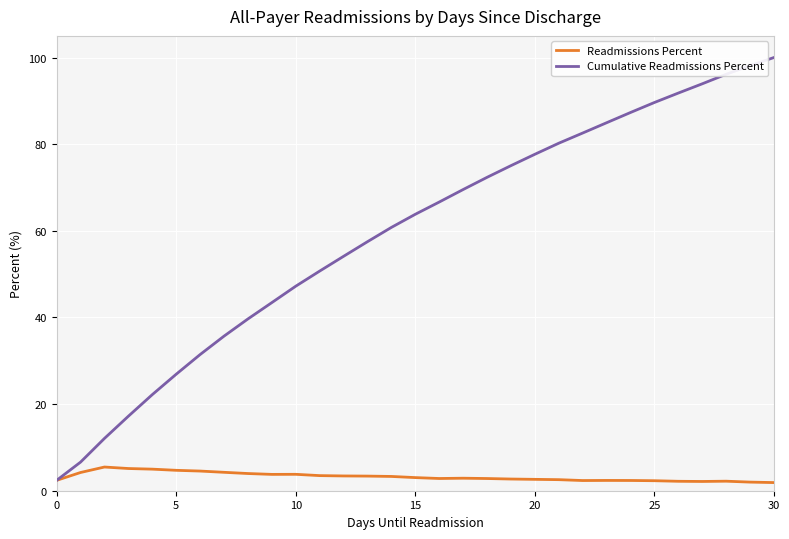

Rank the series by their maximum value, from lowest to highest.

Readmissions Percent, Cumulative Readmissions Percent